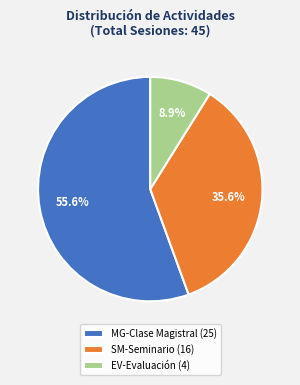

What is the smallest slice in the pie chart?

EV-Evaluación